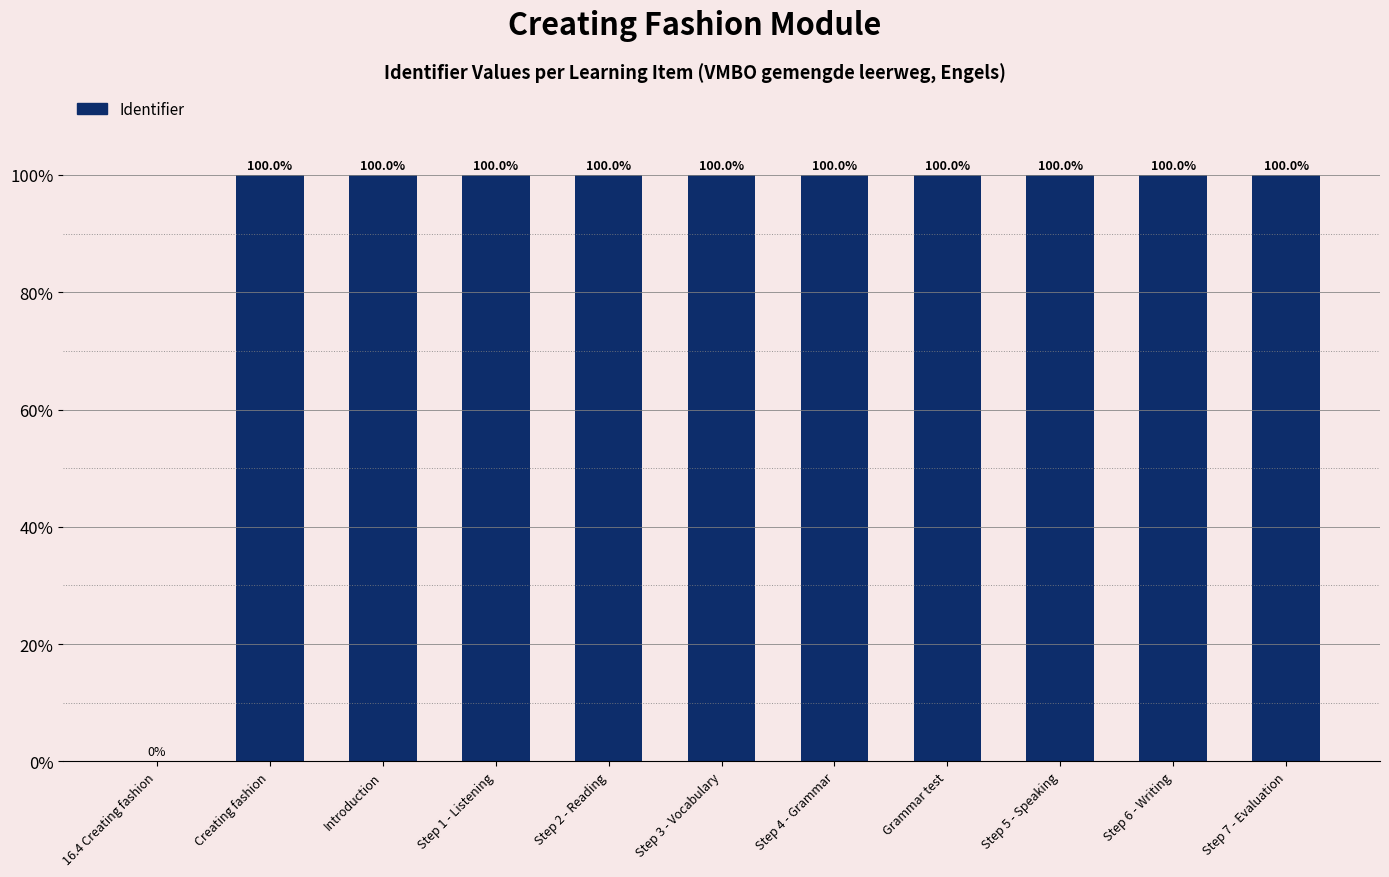

What is the approximate value at Creating fashion?

100.0